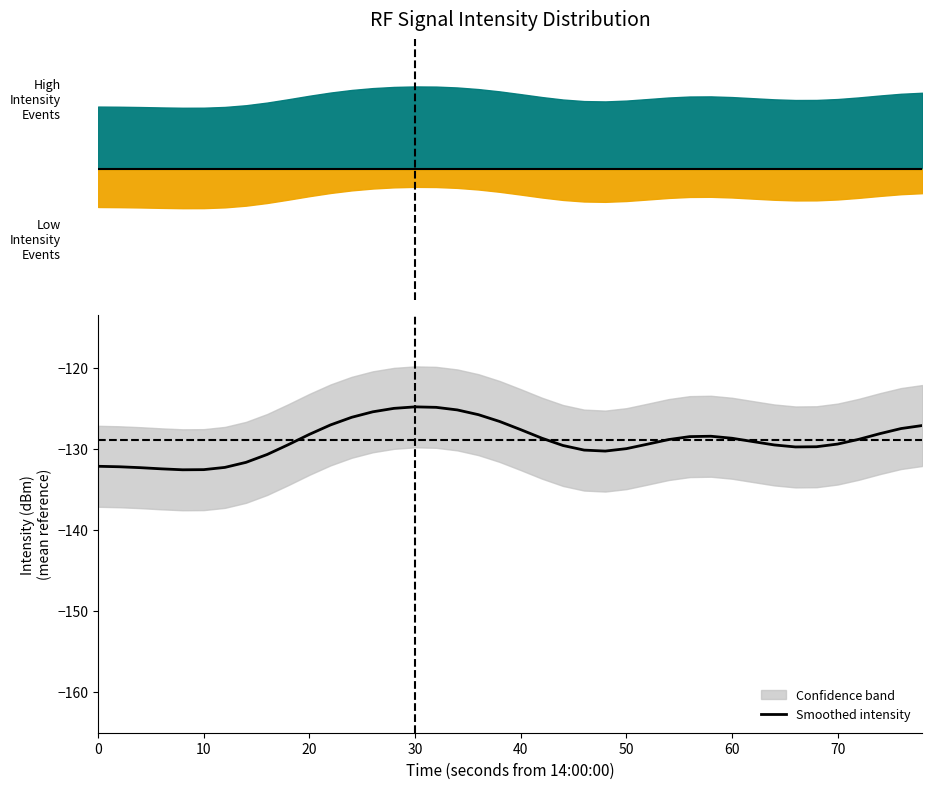

How many values are below -128?

28